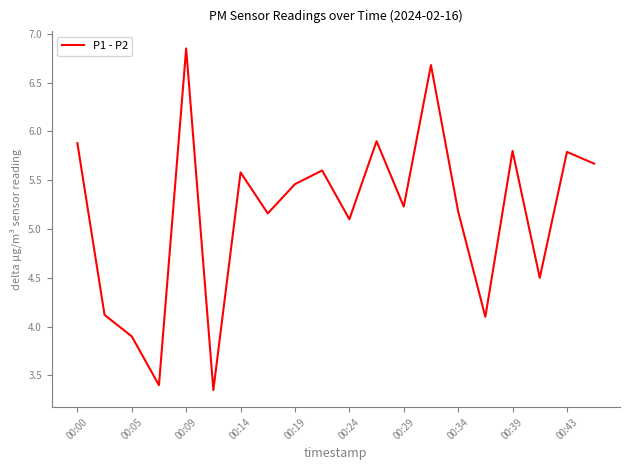

At which label does the data first exceed 5?

00:00